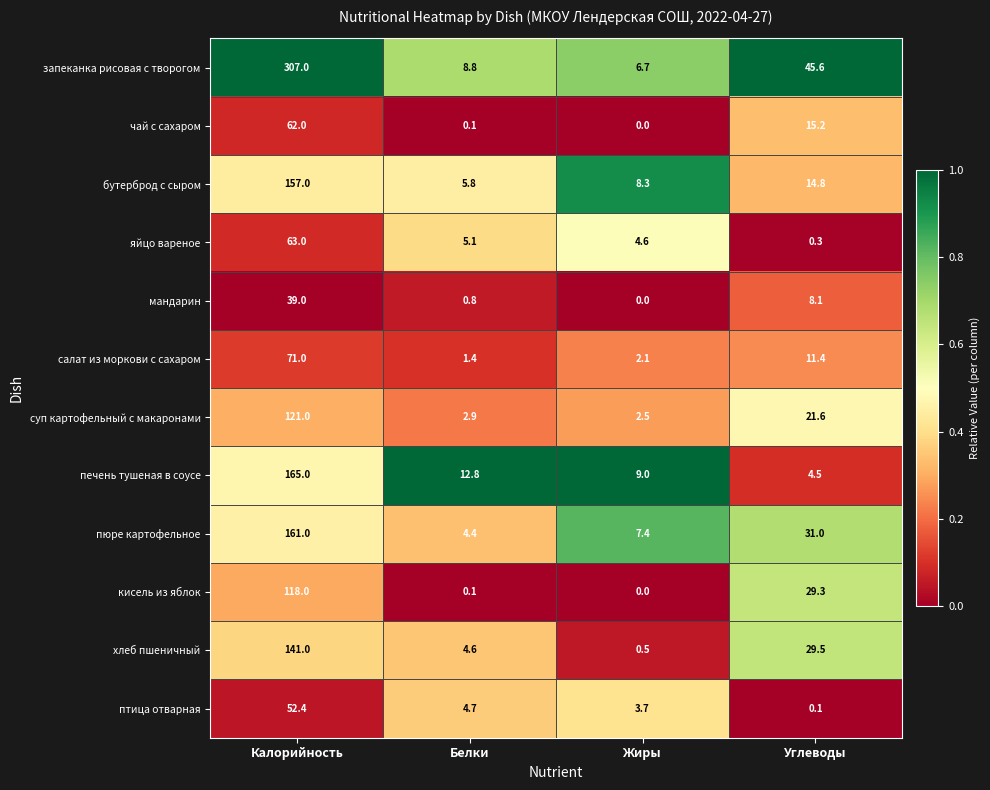

The value of салат из моркови с сахаром at Углеводы is 11.4. True or false?

True